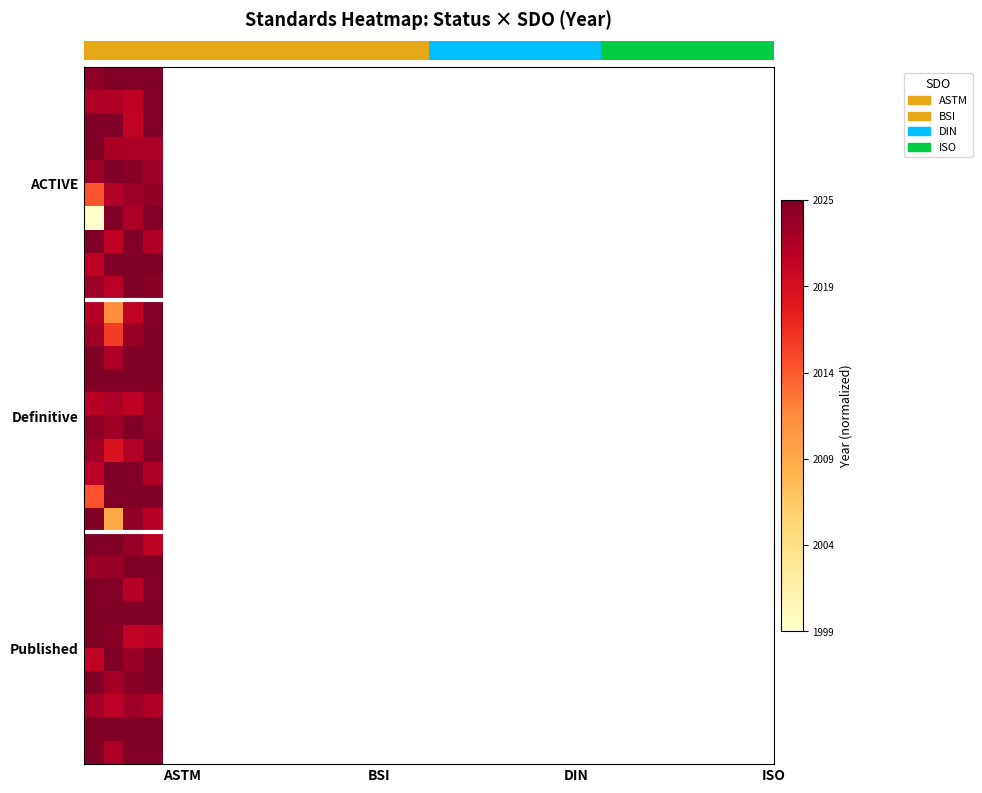

At which category does the chart reach its minimum across all series?

ASTM